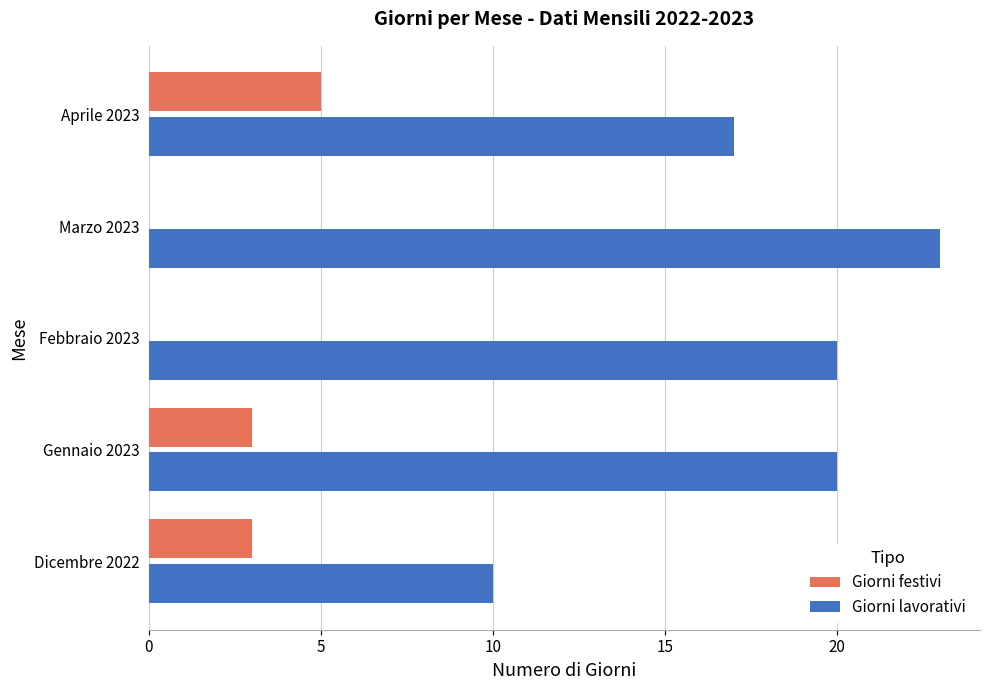

What is the sum of all Giorni lavorativi values?

90